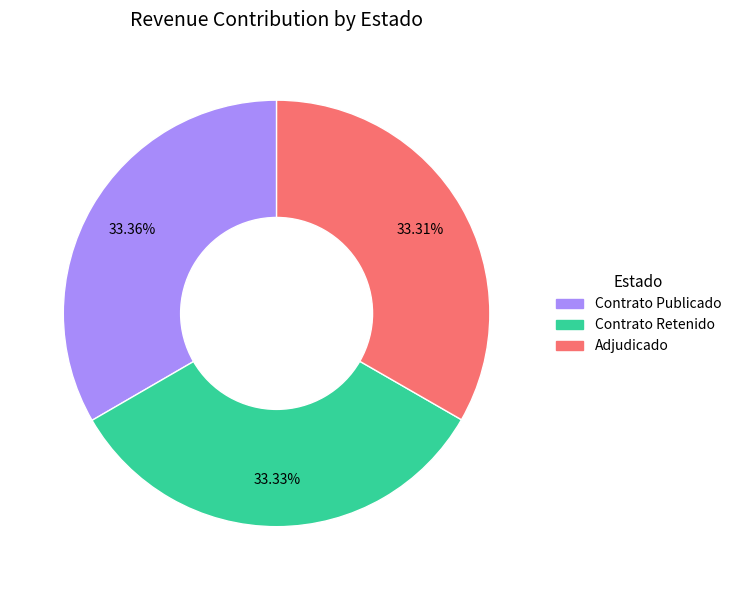

How many slices are in this pie chart?

3